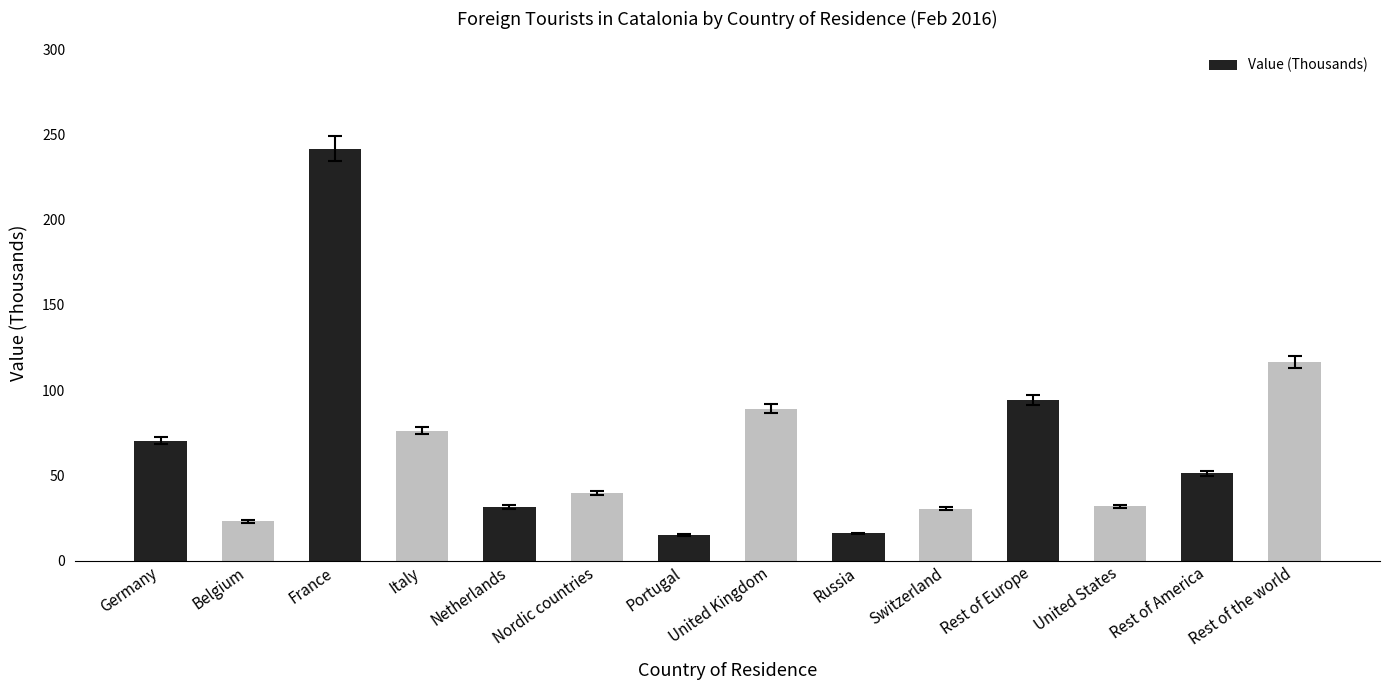

Between France and Nordic countries, which is larger?

France